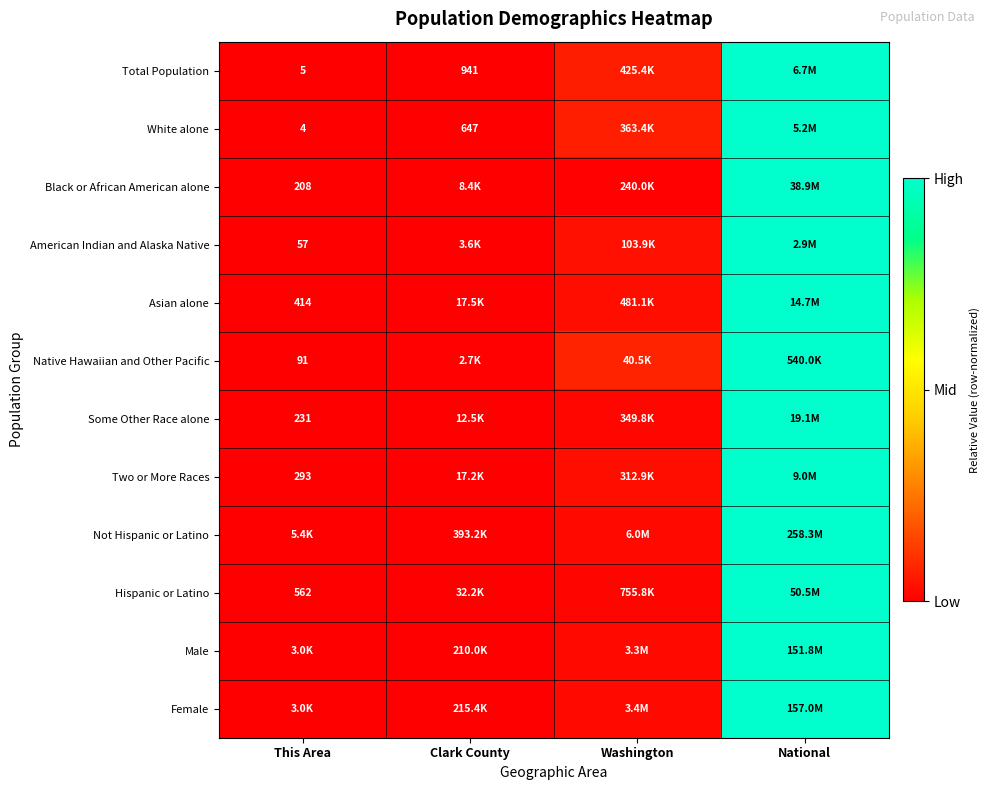

True or false: Female has a value of 0.0 at Washington.

False